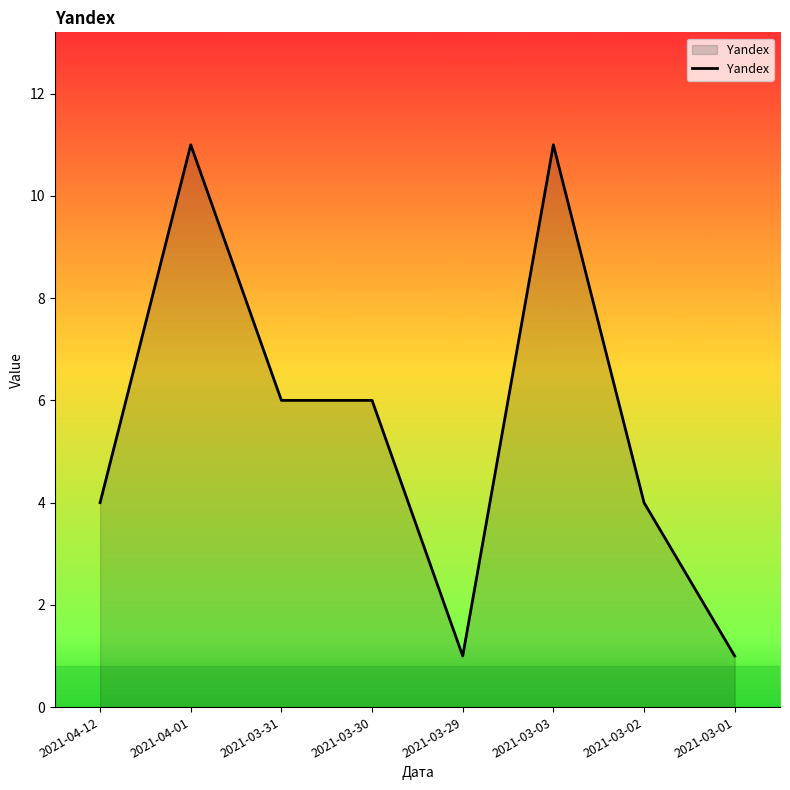

Count the number of data series in this chart.

1